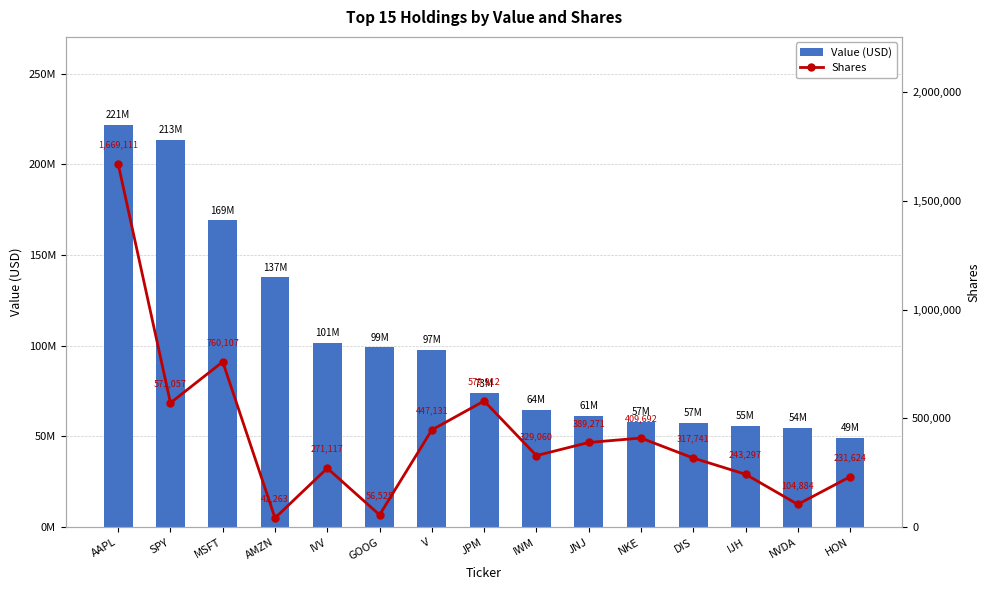

What position from the left is NKE?

11